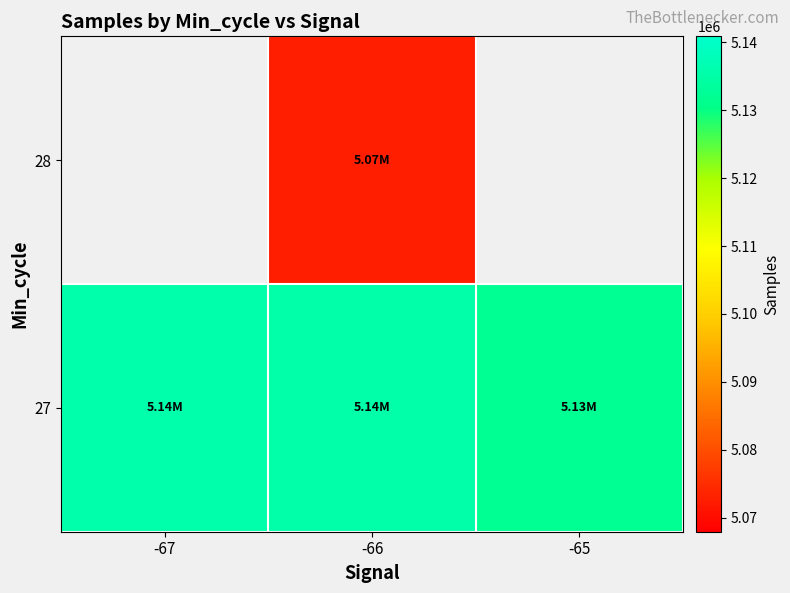

True or false: 27 has a value of 6682343.8 at -67.

False